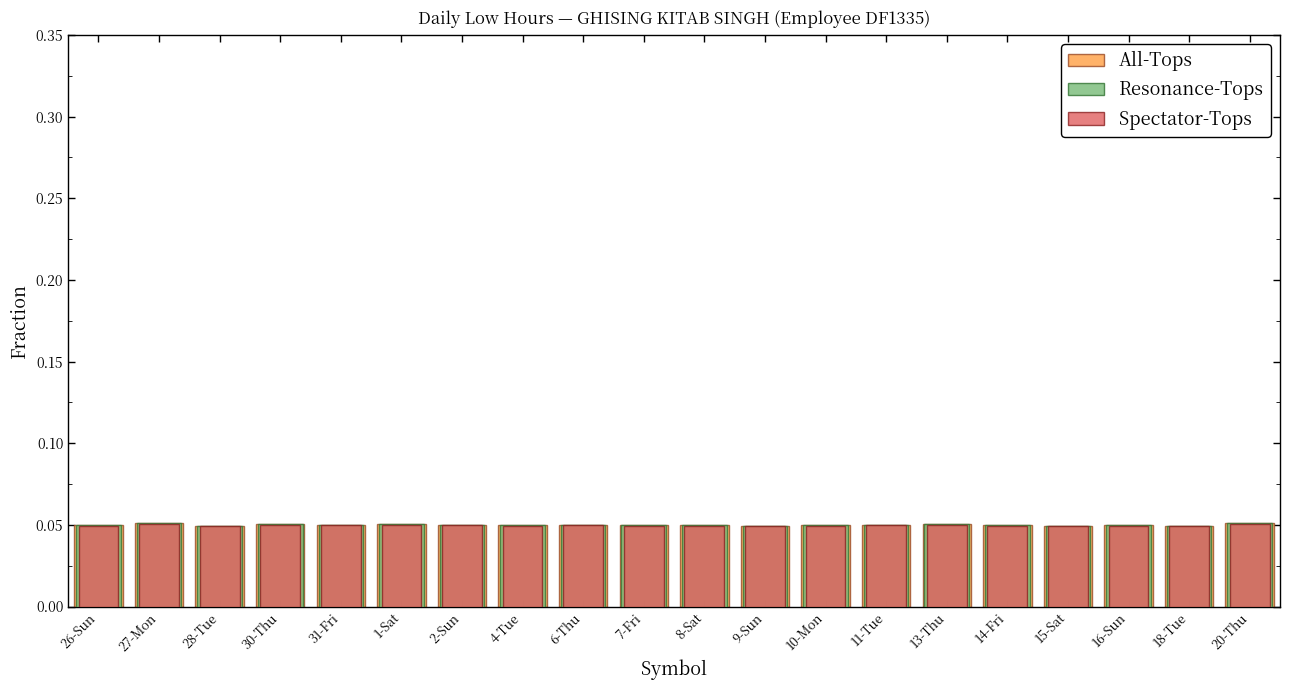

Rank the categories by All-Tops value from lowest to highest.

28-Tue, 9-Sun, 15-Sat, 18-Tue, 7-Fri, 8-Sat, 14-Fri, 16-Sun, 26-Sun, 4-Tue, 10-Mon, 31-Fri, 11-Tue, 2-Sun, 6-Thu, 1-Sat, 13-Thu, 30-Thu, 20-Thu, 27-Mon